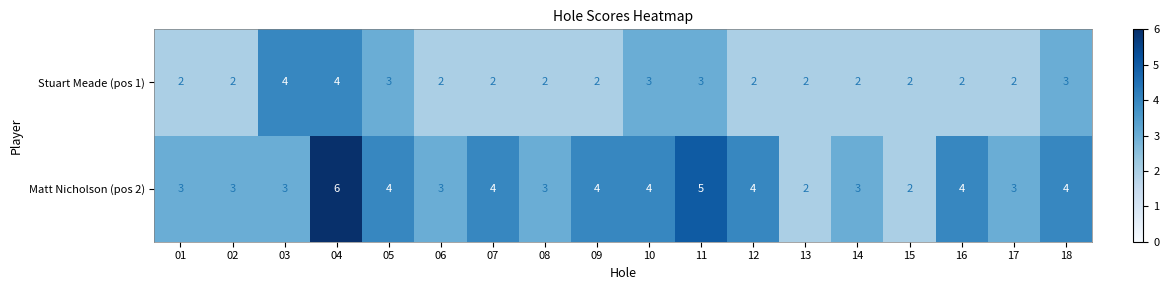

What is the sum of all Stuart Meade (pos 1) values?

44